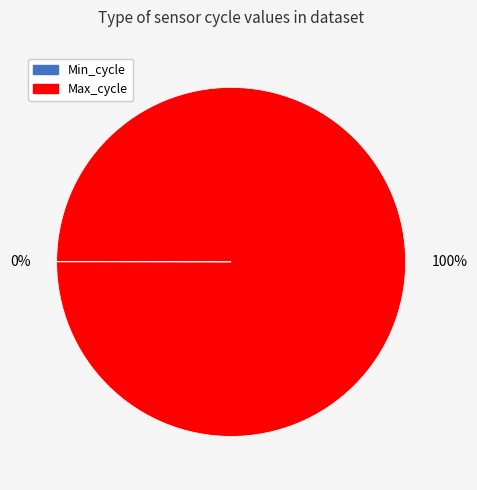

What is the largest slice in the pie chart?

Max_cycle